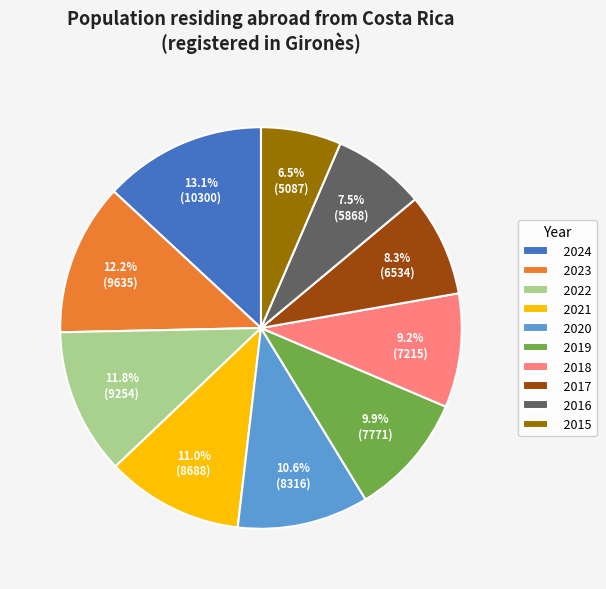

Is it true that 2017 is 8% of the pie?

True